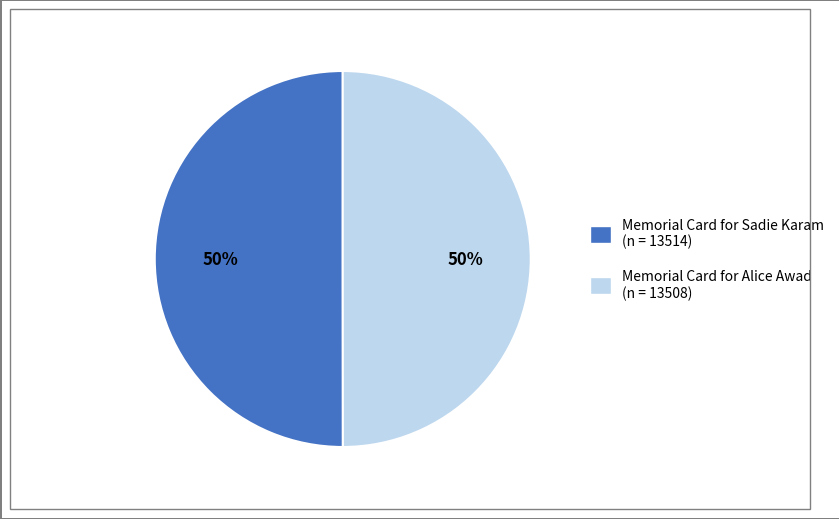

What is the ratio of the value at Memorial Card for Sadie Karam (n = 13514) to the value at Memorial Card for Alice Awad (n = 13508)?

1.0